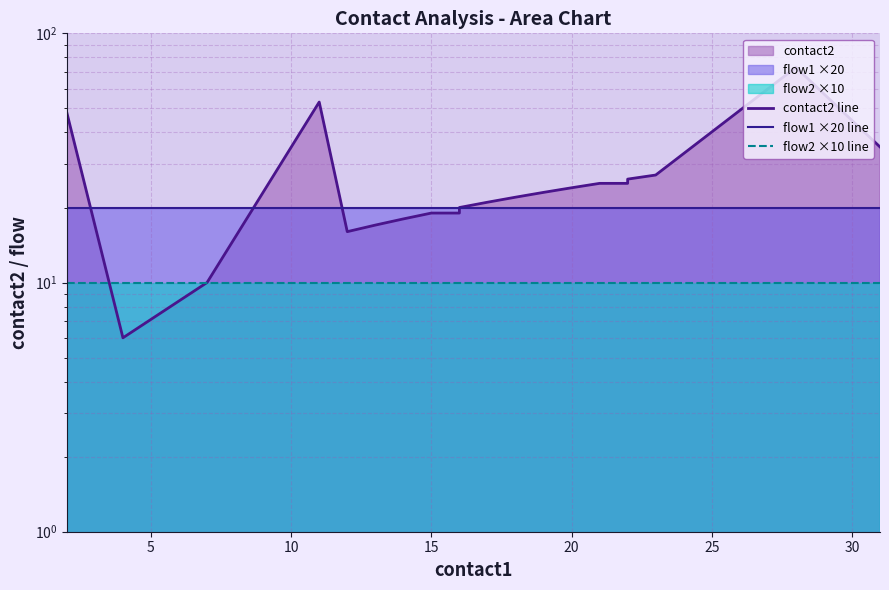

List the series in order of their peak value, lowest first.

flow2 ×10 line, flow1 ×20 line, contact2 line